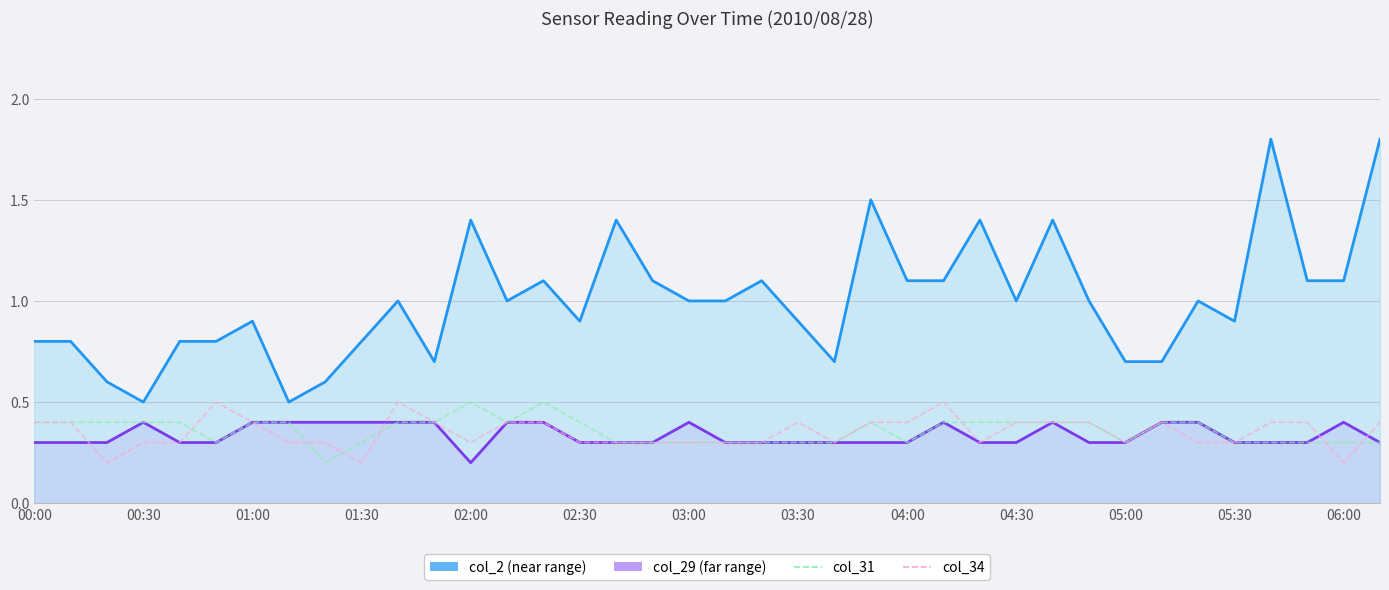

What is the maximum value shown in the chart?

1.8